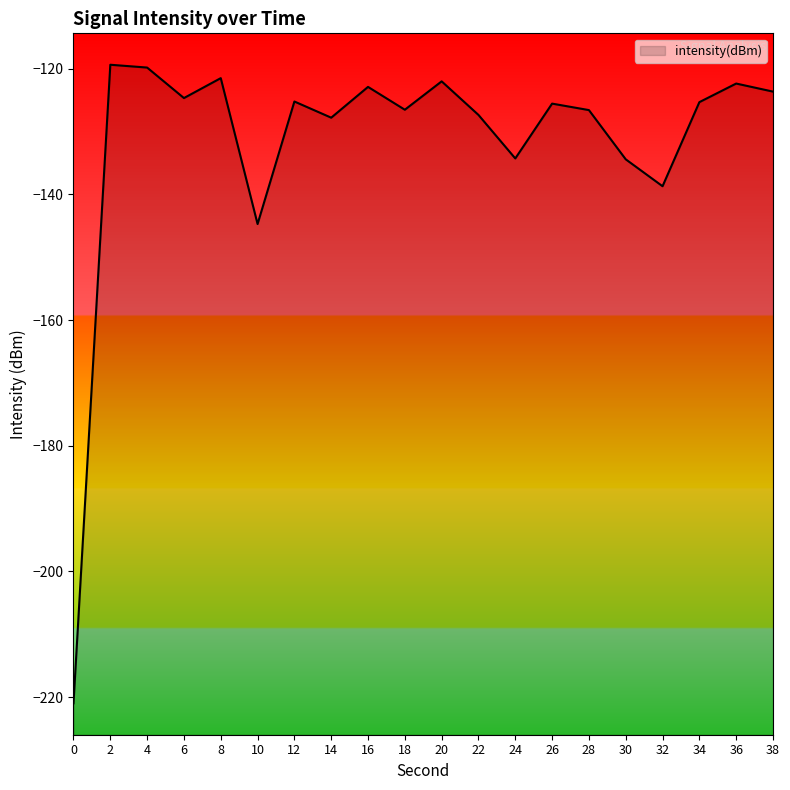

What is the value of the 3rd point from the left?

-119.8